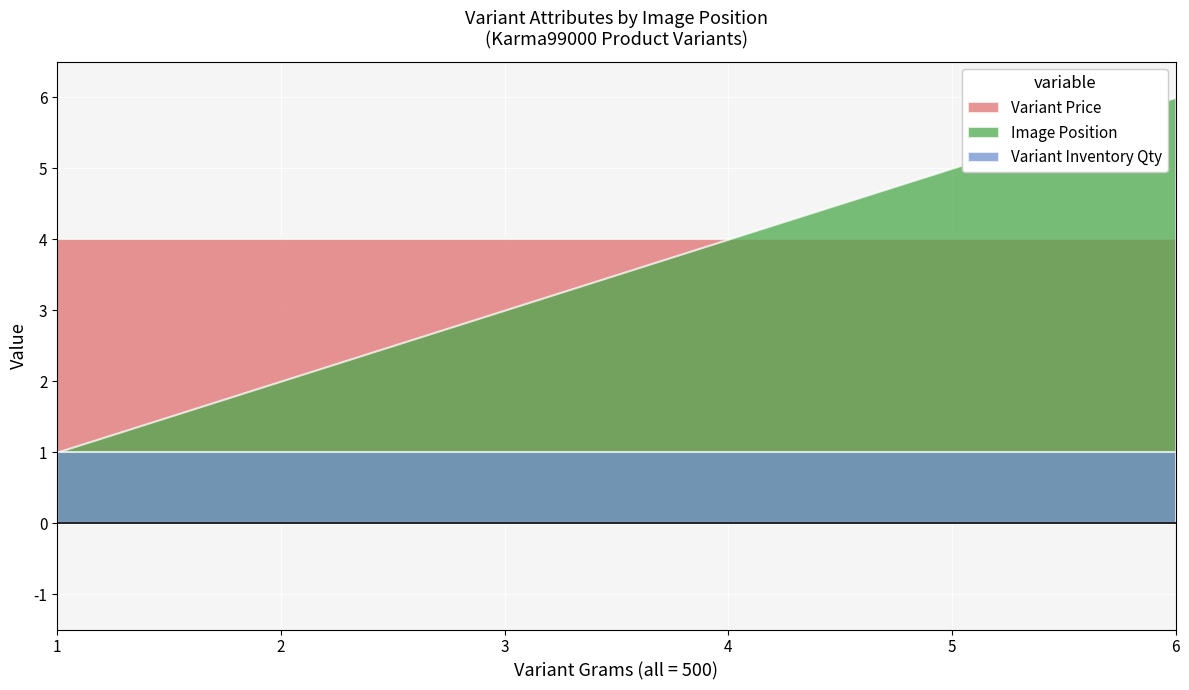

True or false: Variant Price and Variant Inventory Qty intersect in this chart.

False